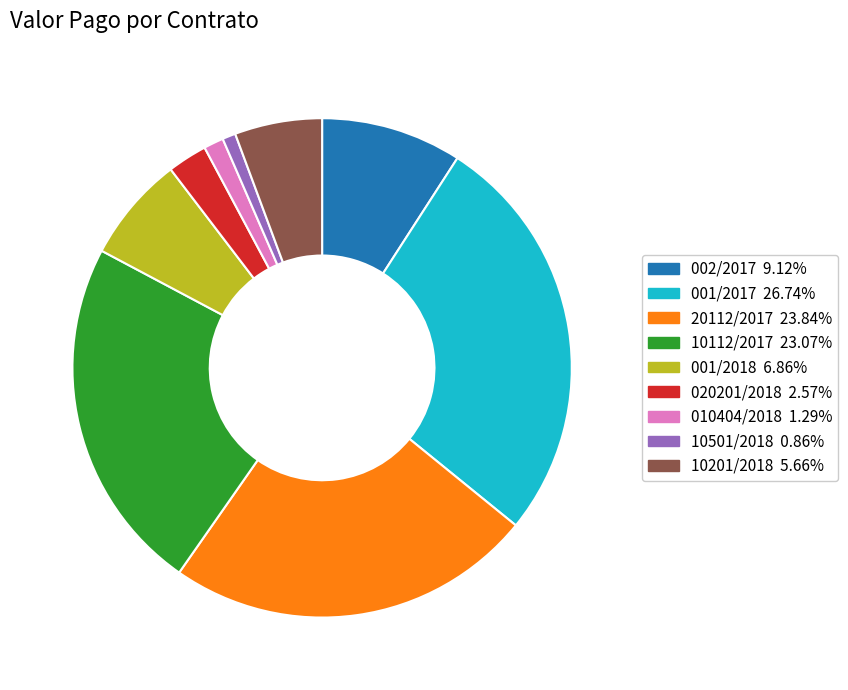

Between 010404/2018 and 001/2018, which is larger?

001/2018